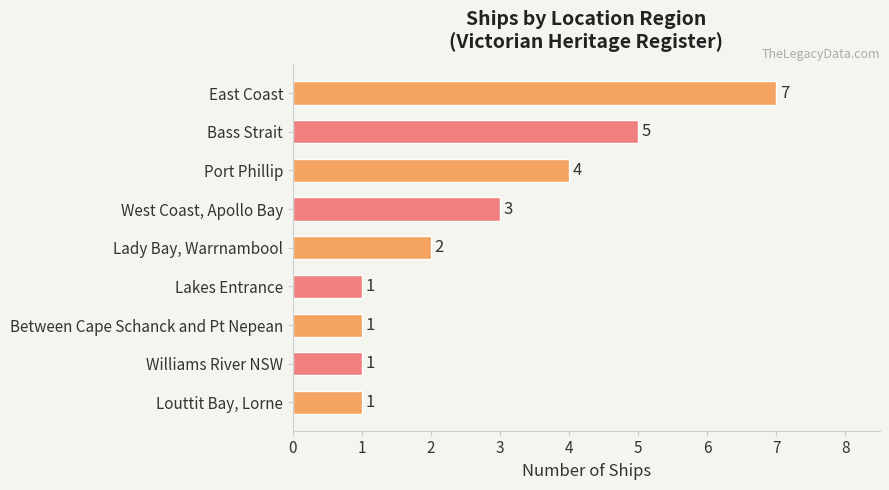

Is it true that the value at East Coast is 2?

False